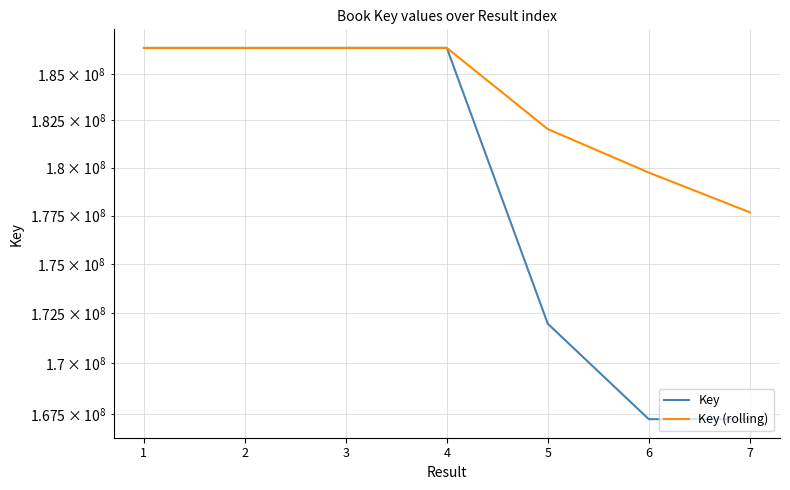

Where do Key and Key (rolling) first cross each other?

4 and 5